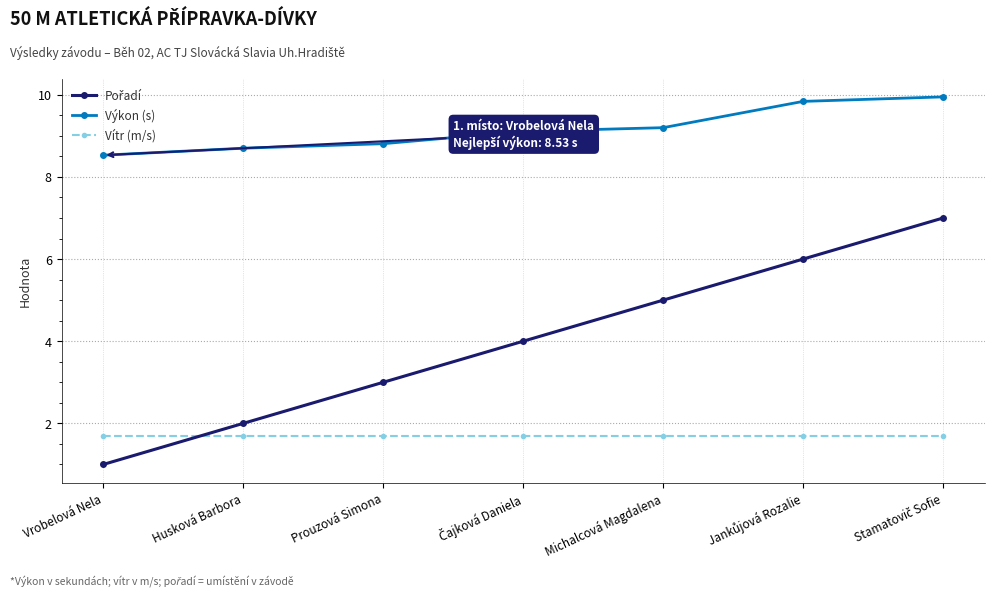

At how many categories does at least one series exceed 2?

7